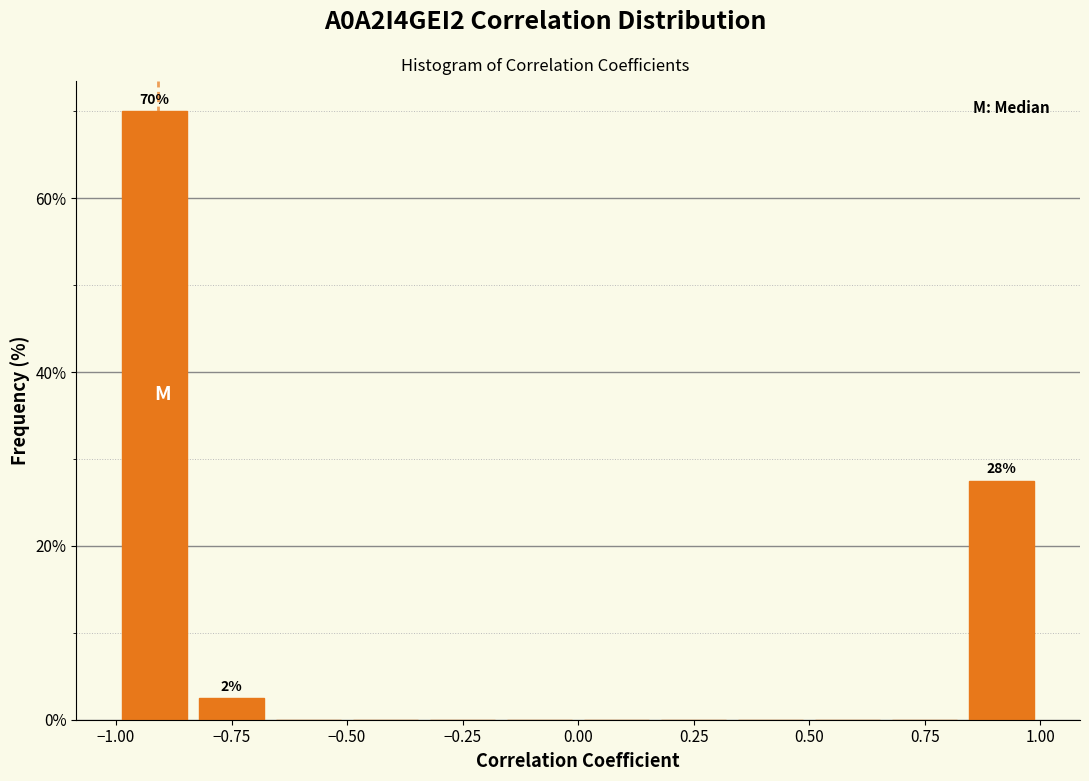

Read against the x-axis, roughly where is the centre of the tallest bar?

-0.90